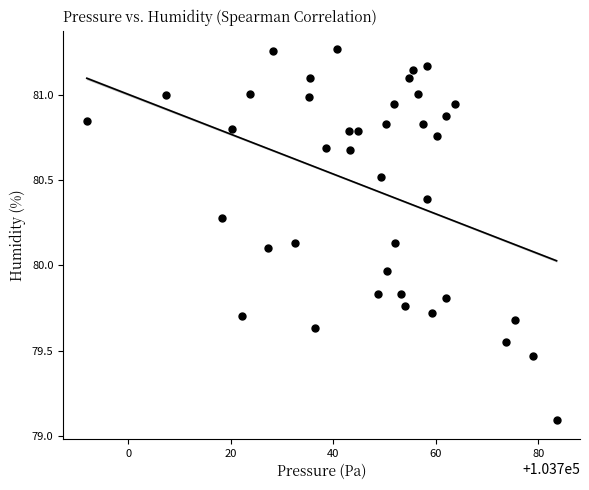

What is the range of Y values (max minus min)?

2.2